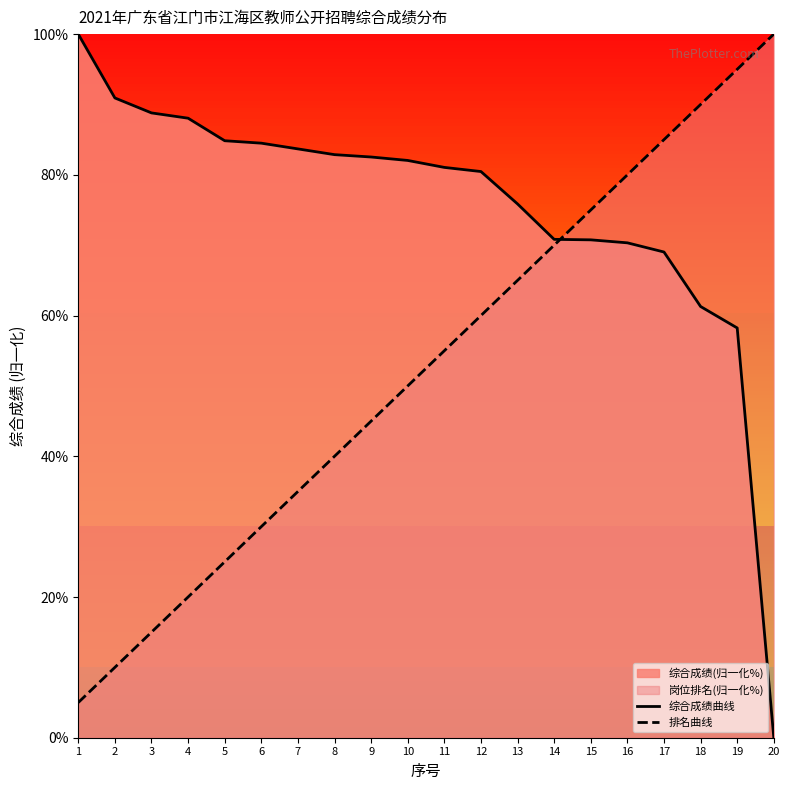

Which series changed the most between 4 and 9?

排名曲线